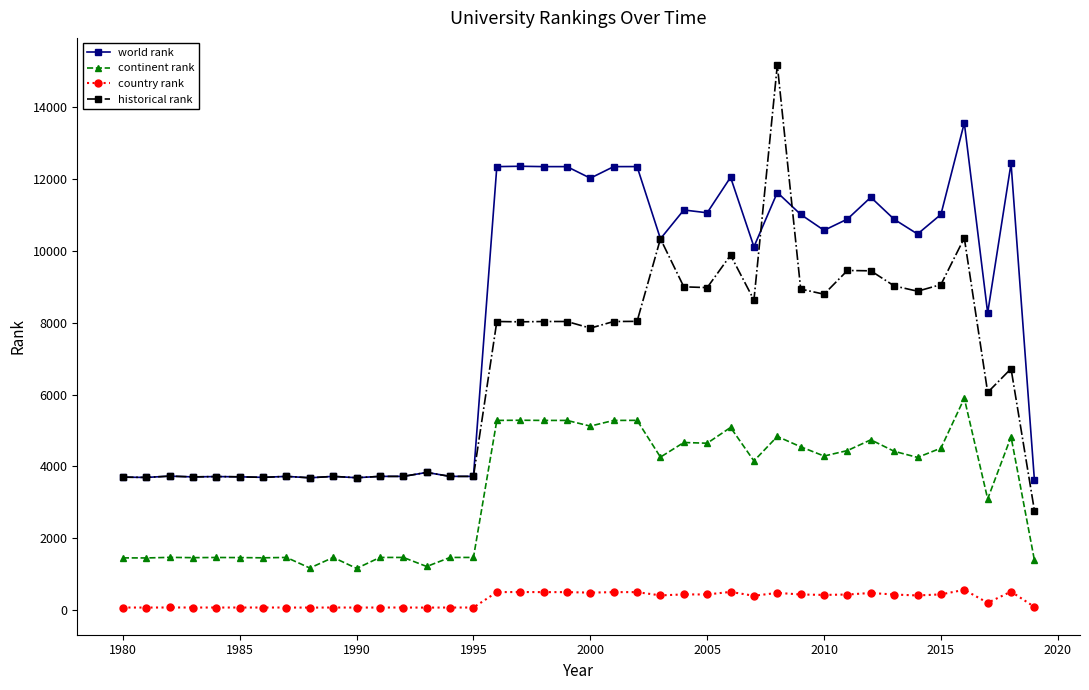

True or false: world rank and country rank intersect in this chart.

False